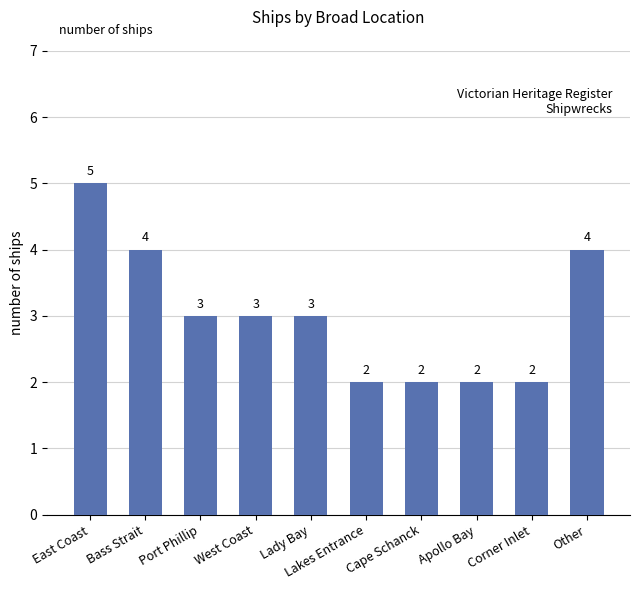

What is the label of the 10th bar from the right?

East Coast